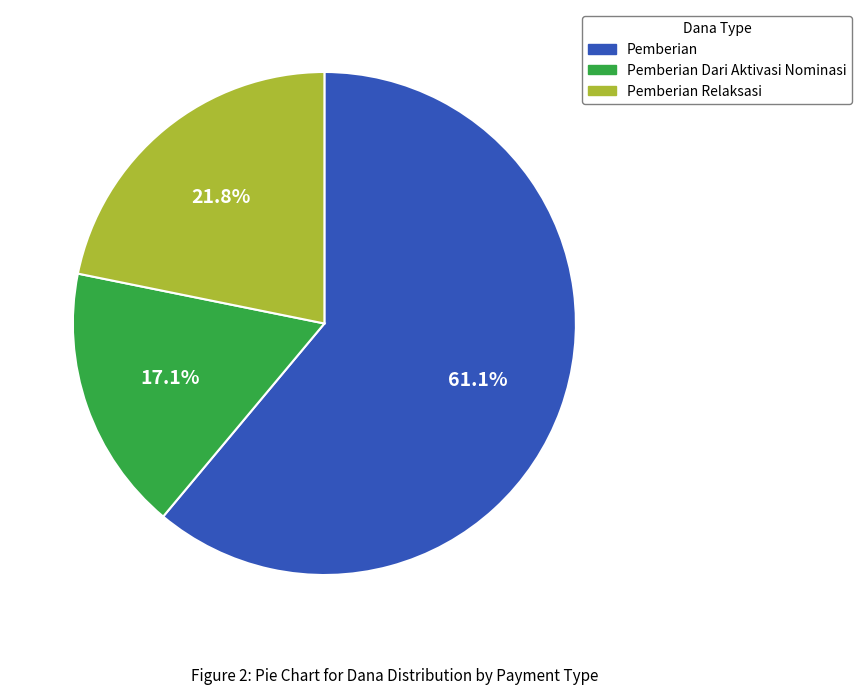

Count the number of slices in the pie.

3